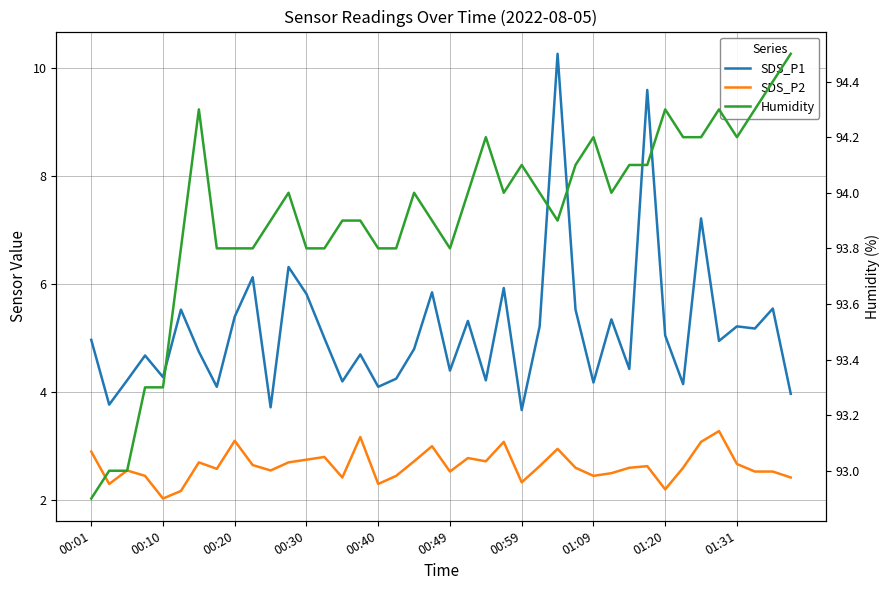

Which series changed the most between 17 and 19?

SDS_P1